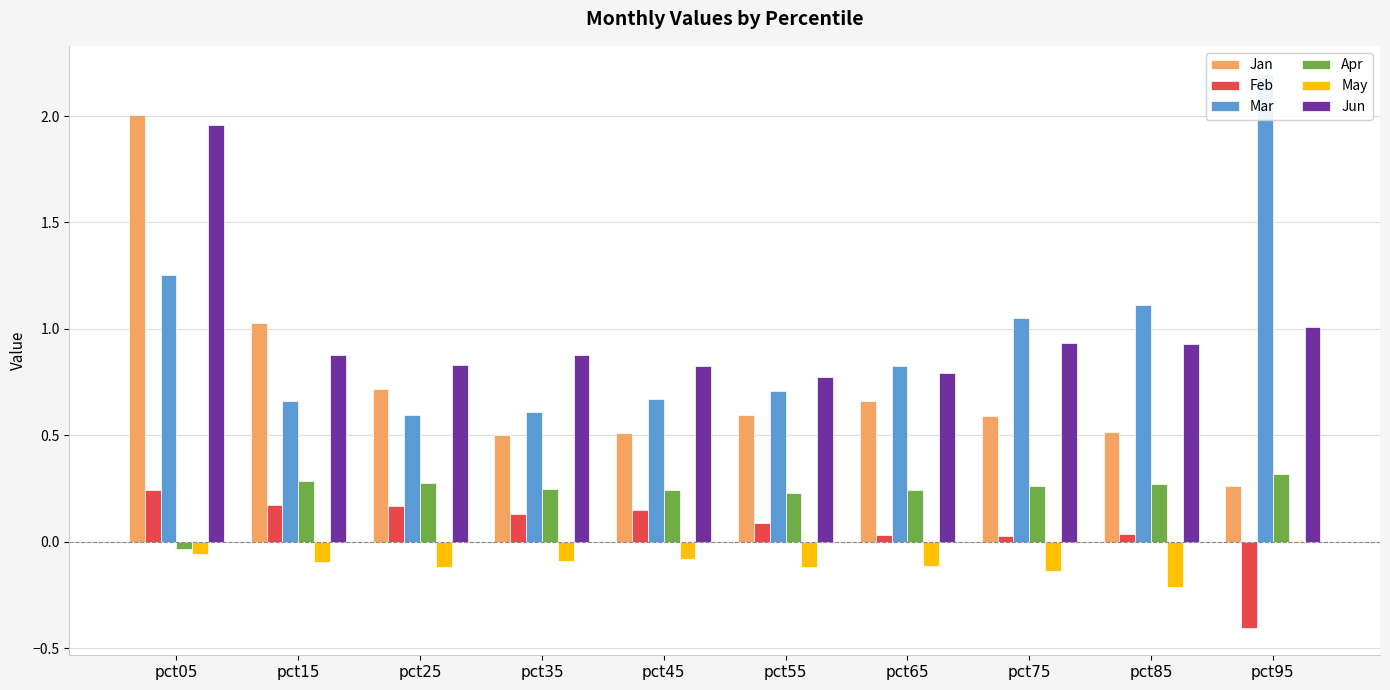

At how many categories does at least one series exceed 1?

5